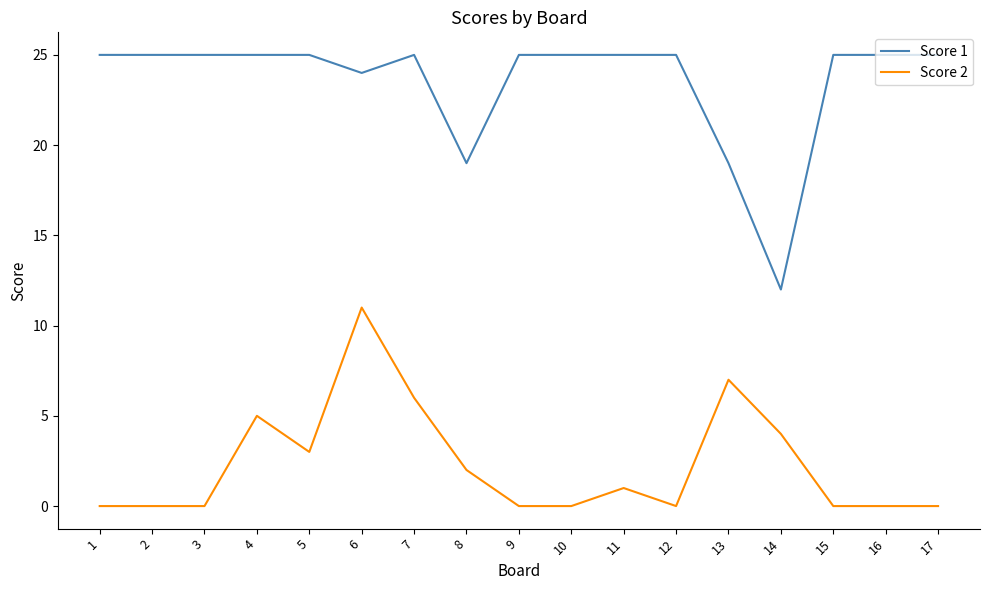

What is the sum of the Score 1 values at 5 and 4?

50